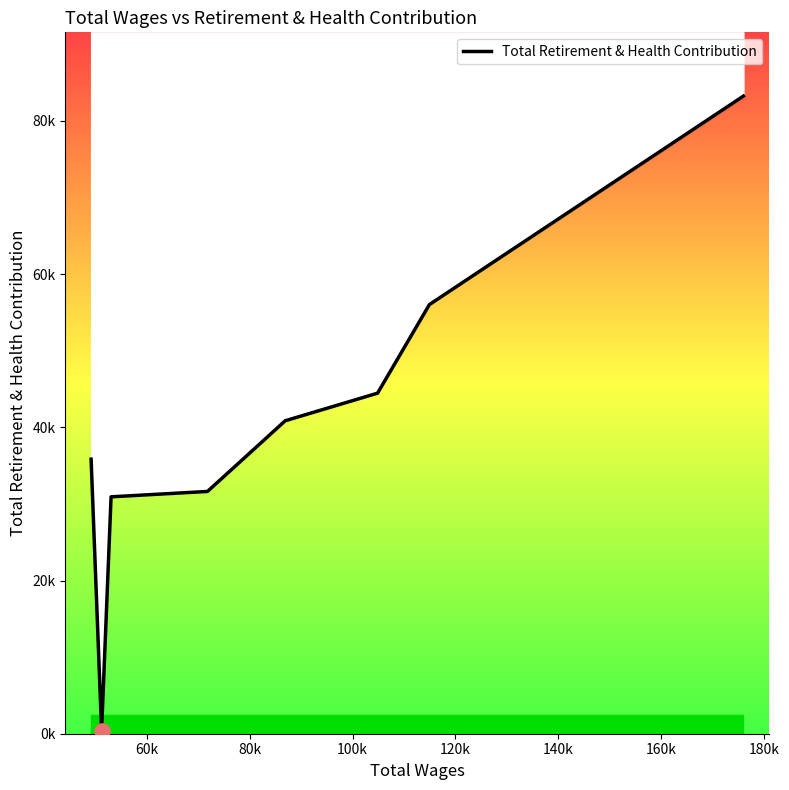

What is the change in value from 140k to 160k?

+11563